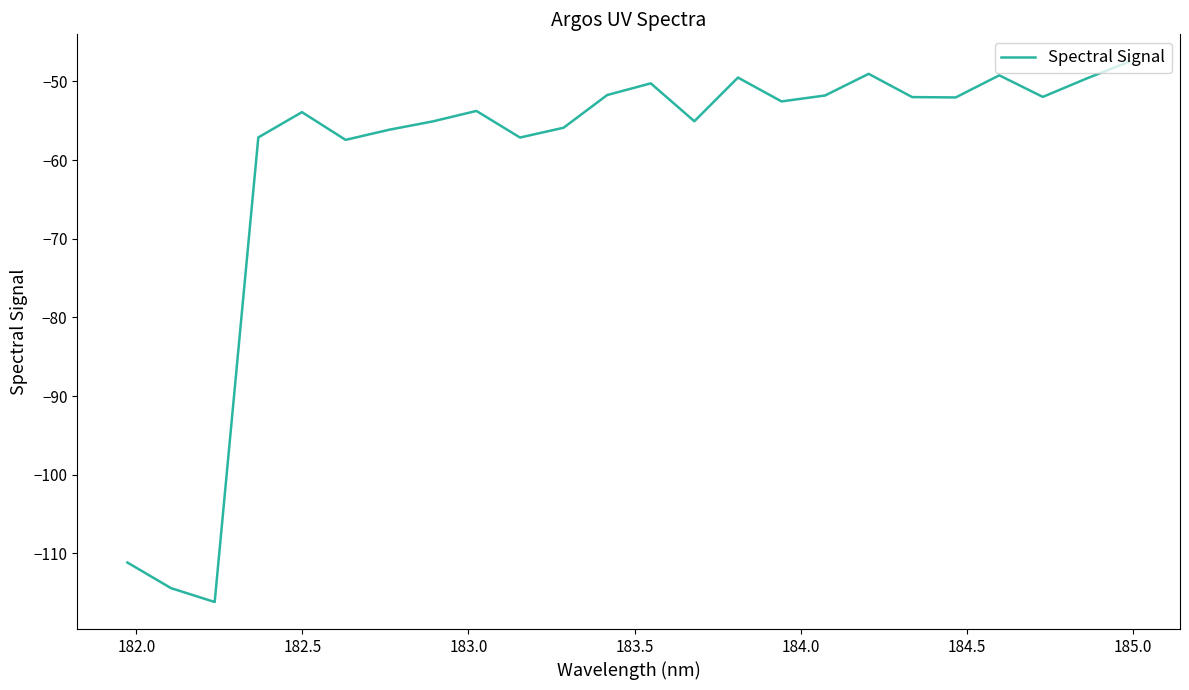

What is the minimum value shown in the chart?

-116.2